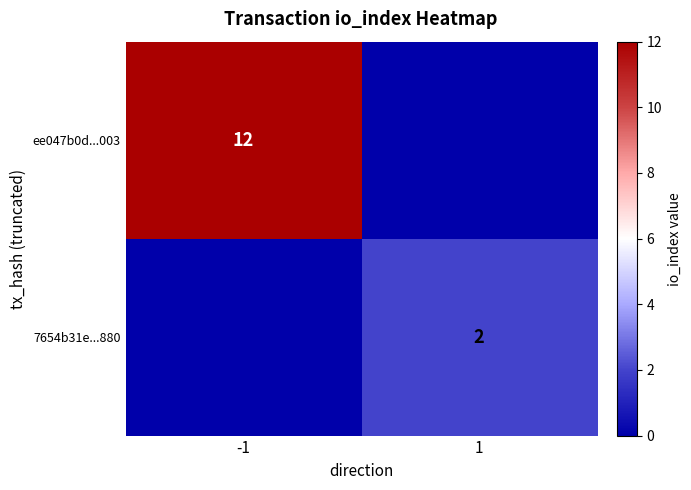

The ee047b0d...003 series shows 5 at -1. True or false?

False